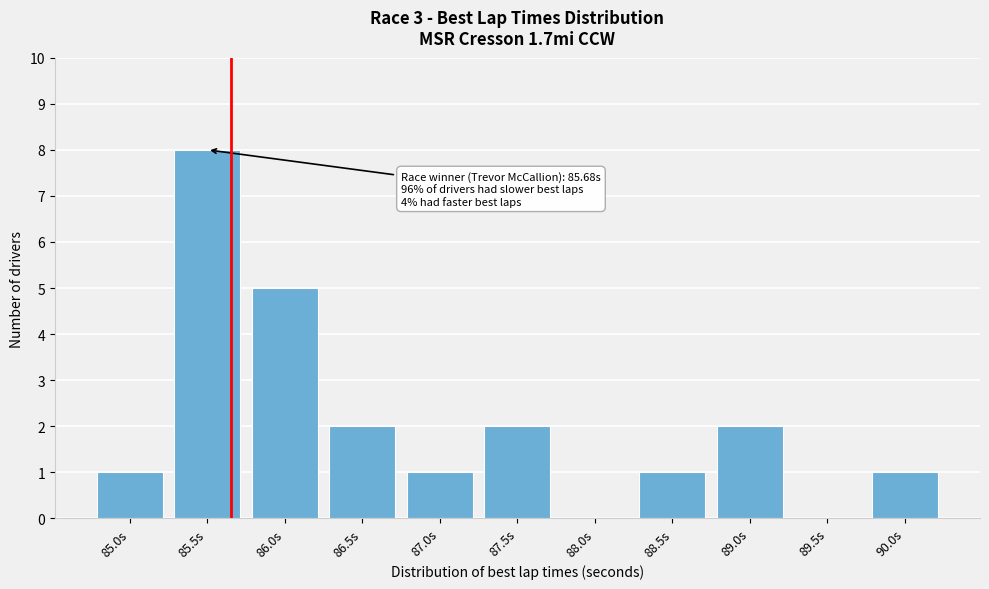

Reading left to right, transcribe all the data shown in this chart.

85.0s=1	85.5s=8	86.0s=5	86.5s=2	87.0s=1	87.5s=2	88.0s=0	88.5s=1	89.0s=2	89.5s=0	90.0s=1